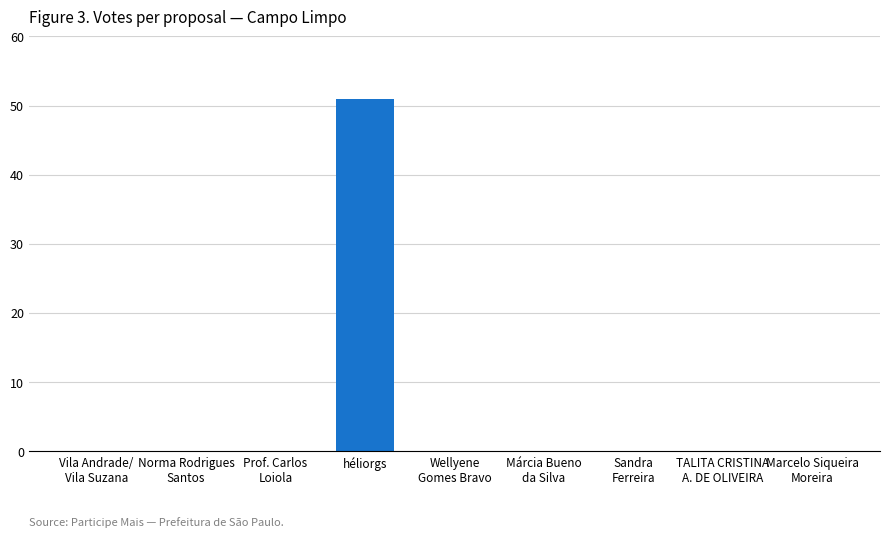

What is the maximum value shown in the chart?

51